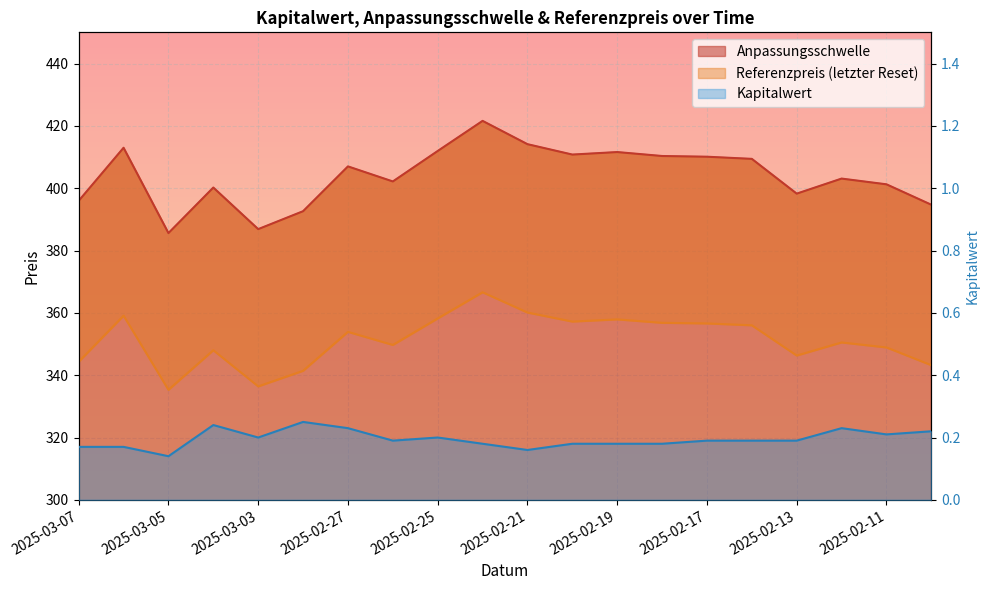

How many values in the Anpassungsschwelle series exceed 406?

10